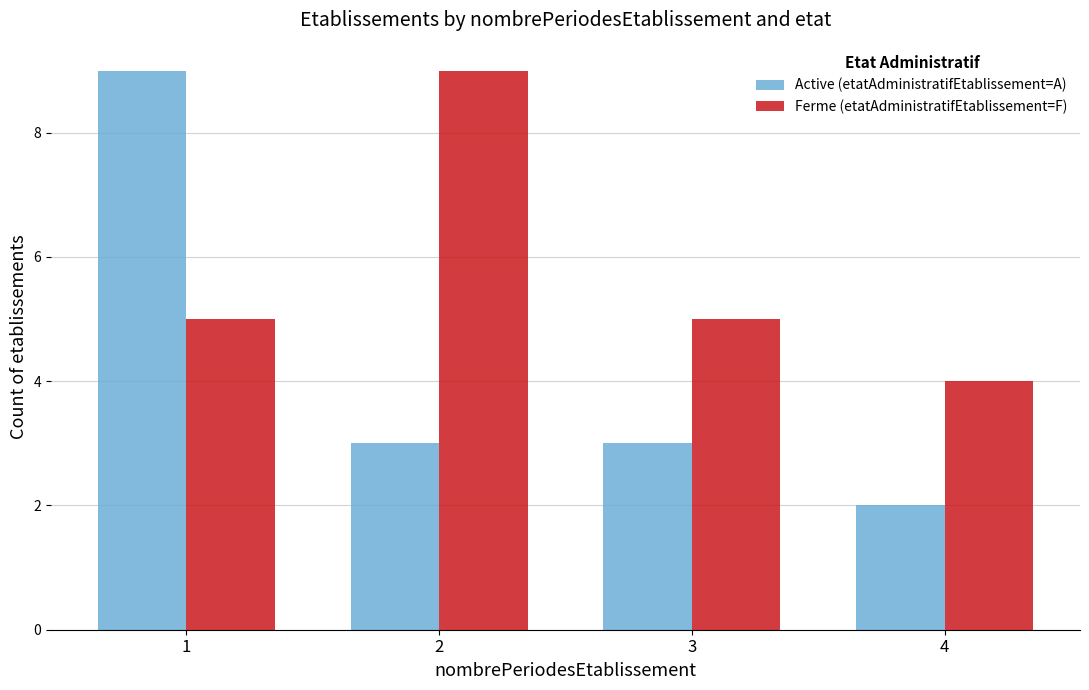

Between 2 and 3, which series saw the biggest shift?

Ferme (etatAdministratifEtablissement=F)